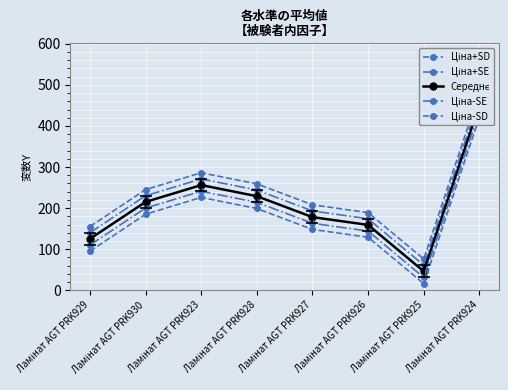

At how many categories does at least one series exceed 99?

7